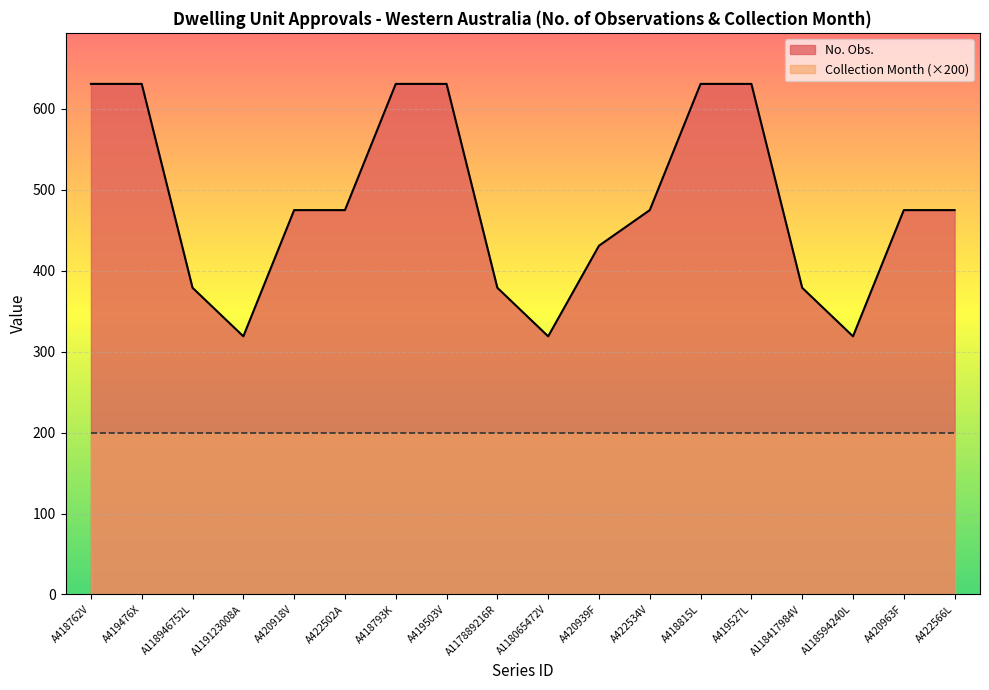

Reading right to left, transcribe all the data shown in this chart.

475	475	319	379	631	631	475	431	319	379	631	631	475	475	319	379	631	631